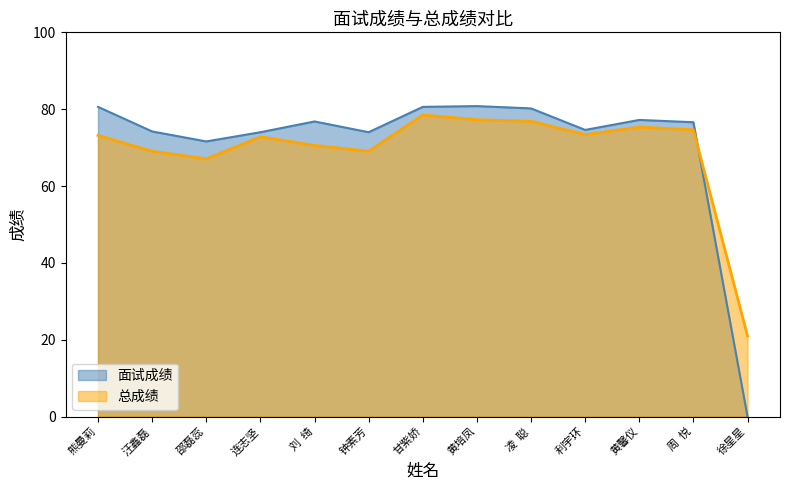

At how many categories does at least one series exceed 38?

12